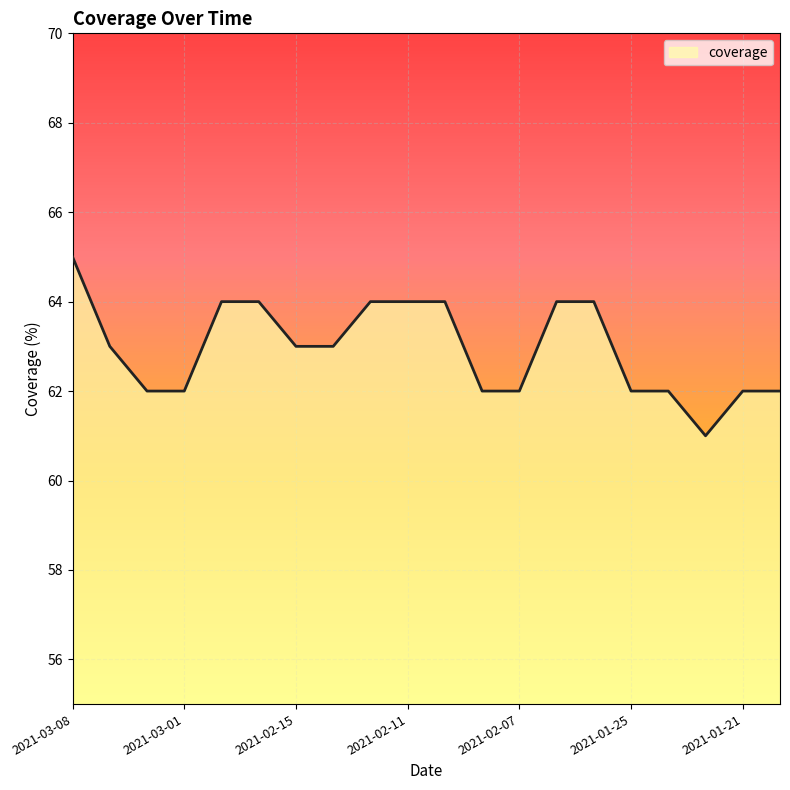

What is the smallest value displayed?

61